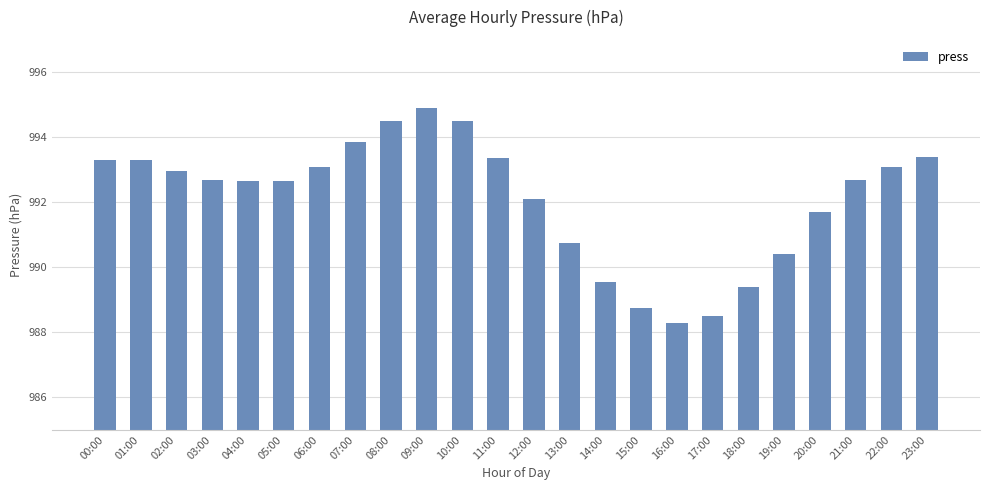

The chart shows a value of 1556.9 at 15:00. True or false?

False